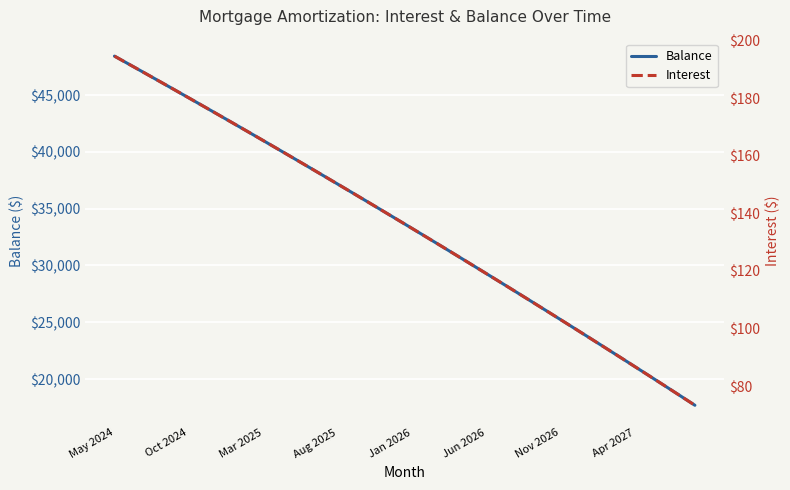

What is the difference between the maximum and minimum values in the Interest series?

121.2